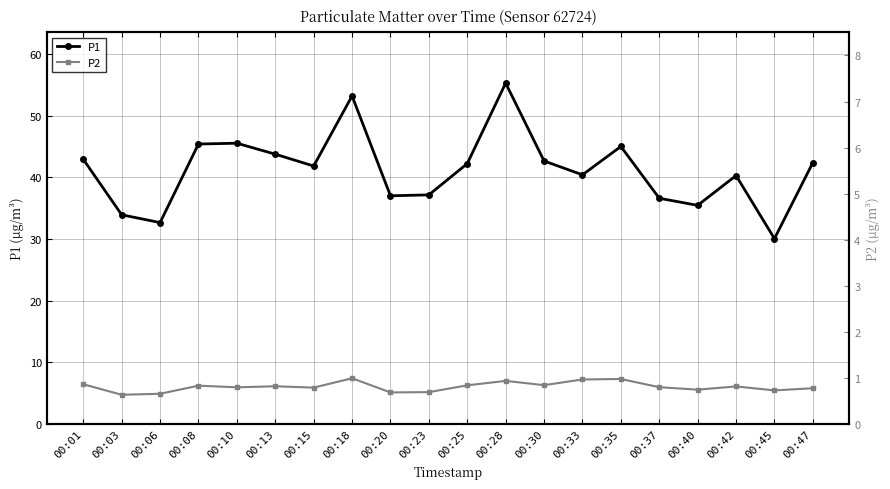

The value of P2 at 00:20 is 5.1. True or false?

True